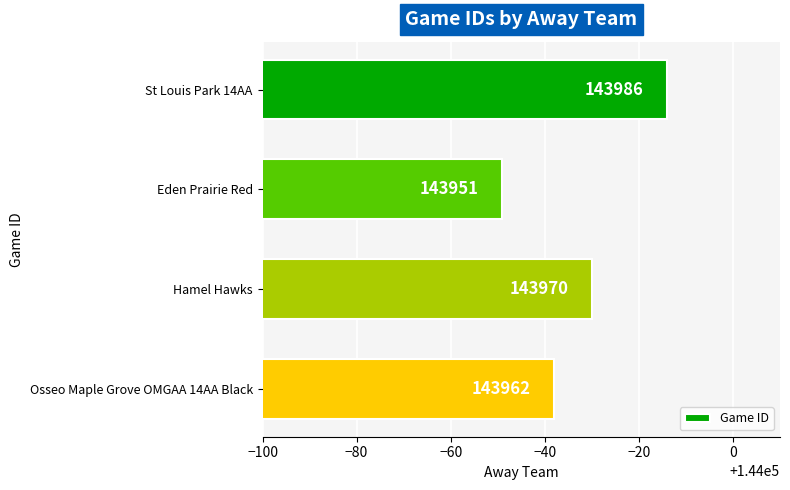

What is the change in value from St Louis Park 14AA to Hamel Hawks?

-16